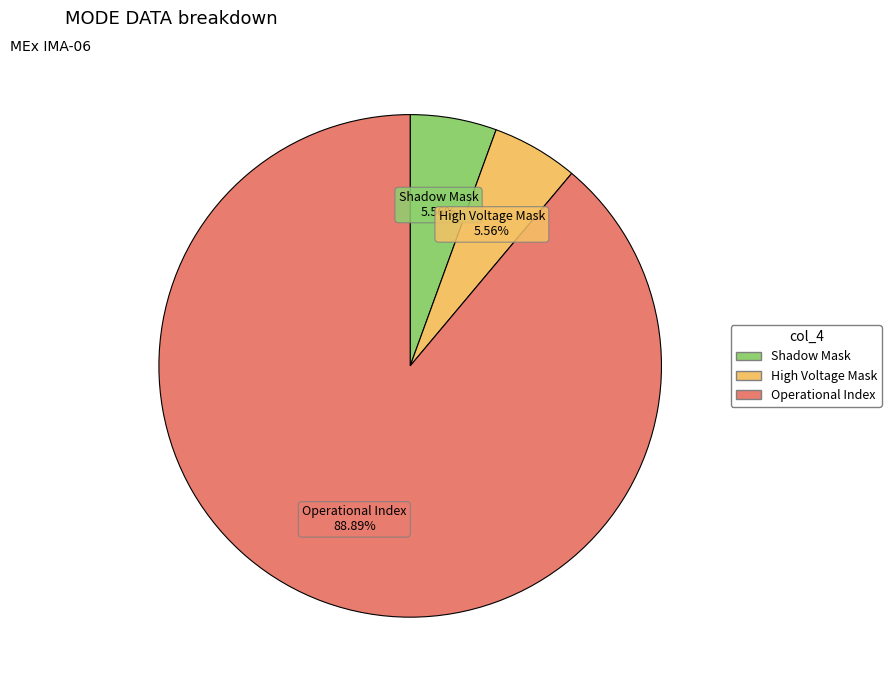

Is there a majority slice in this chart?

Yes